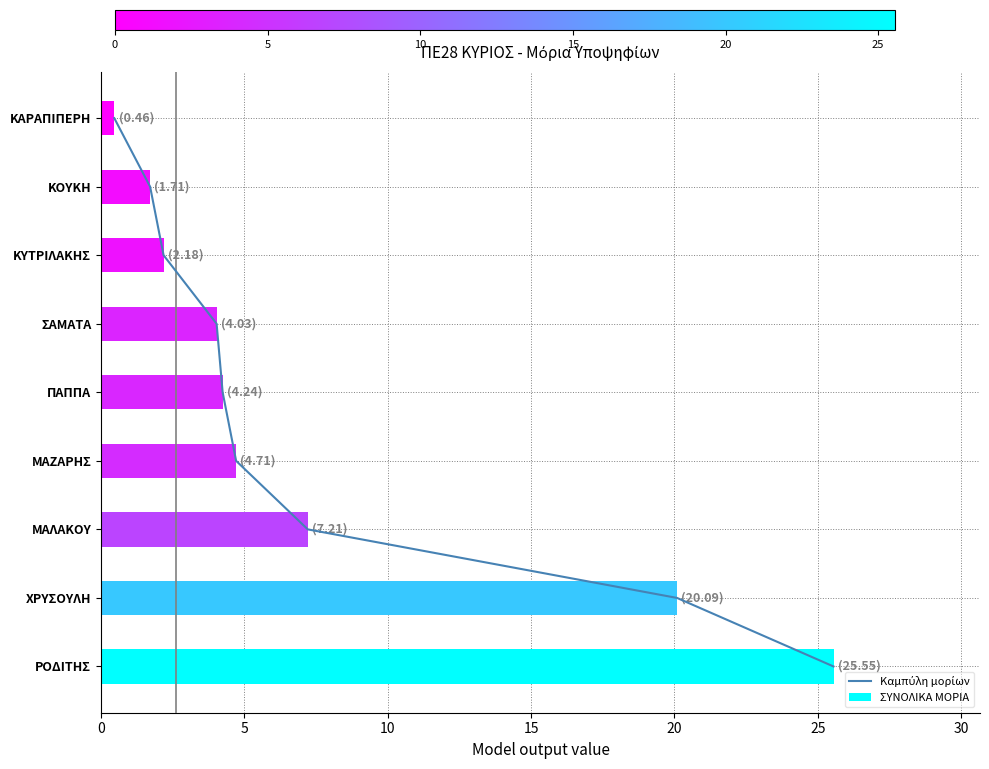

What is the maximum value for ΣΥΝΟΛΙΚΑ ΜΟΡΙΑ?

25.6